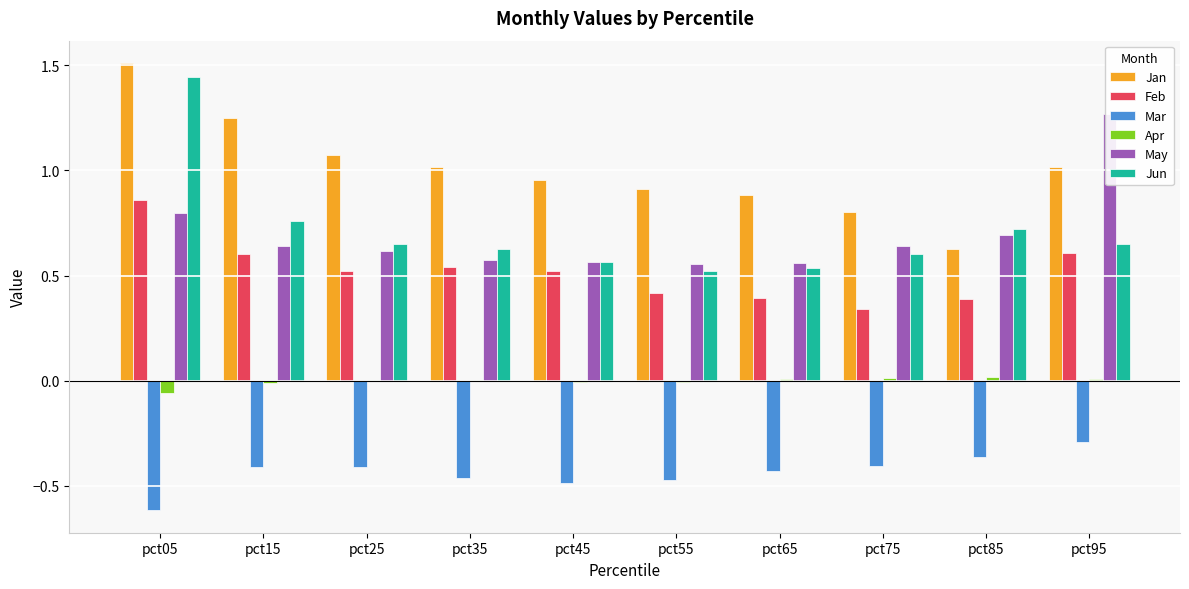

Rank the categories by May value from lowest to highest.

pct55, pct65, pct45, pct35, pct25, pct75, pct15, pct85, pct05, pct95